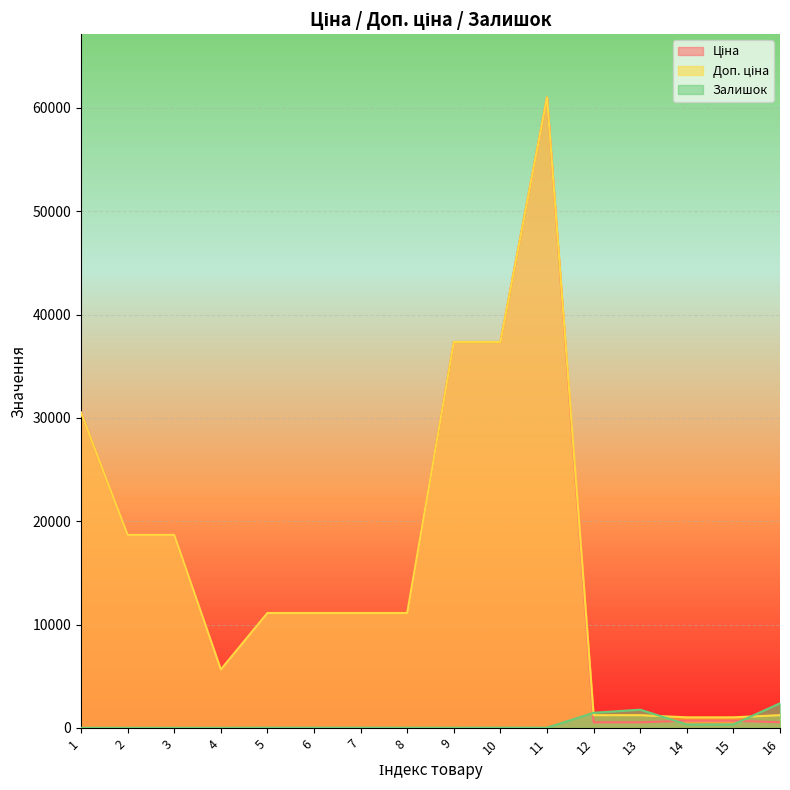

Which label corresponds to the largest value in the chart?

11